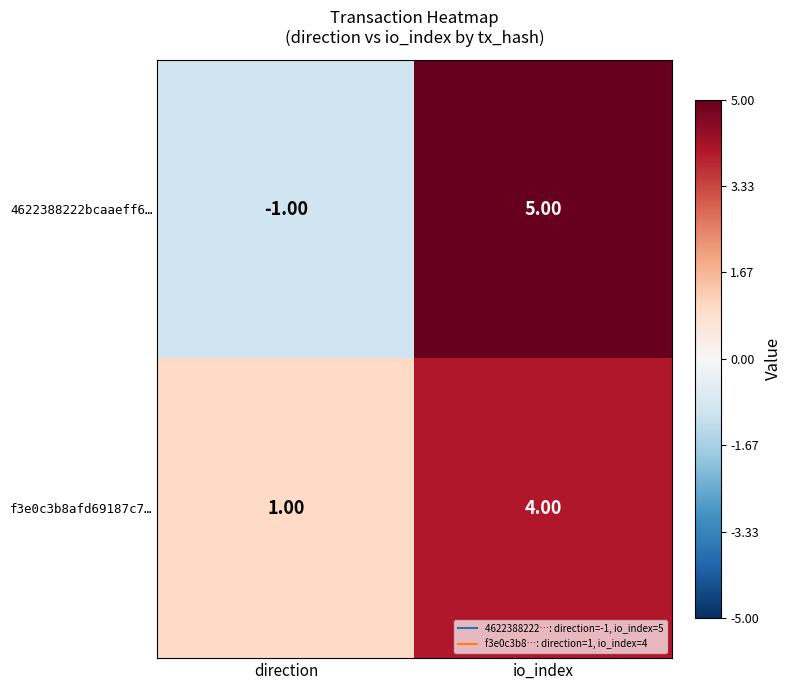

At how many categories does at least one series exceed 0?

2